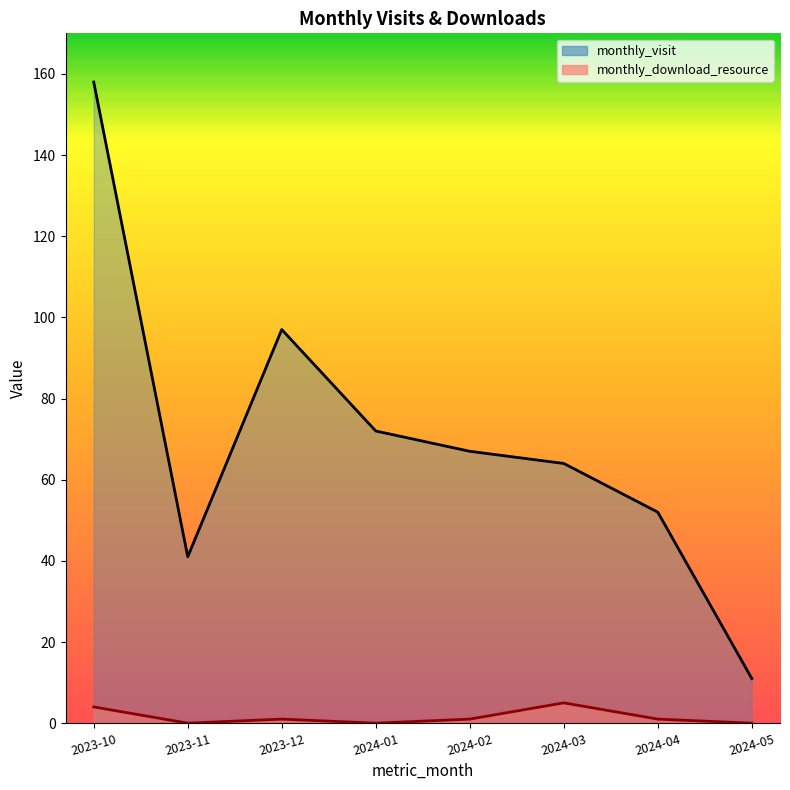

What is the spread (max minus min) of values at 2024-04?

51